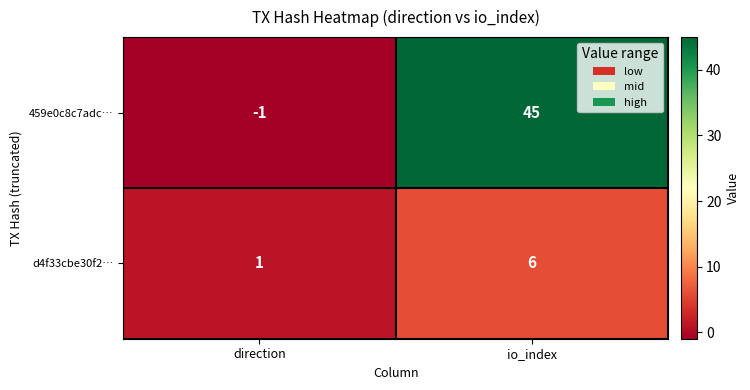

Reading left to right, extract all data points from this chart.

459e0c8c7adc…: -1	45
d4f33cbe30f2…: 1	6